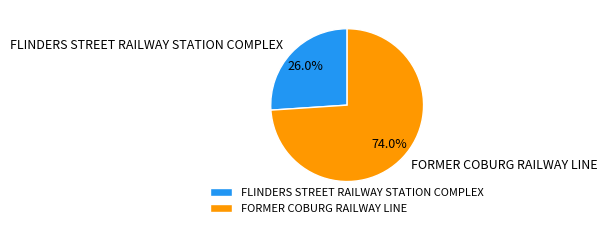

Combined, what portion of the pie is FORMER COBURG RAILWAY LINE and FLINDERS STREET RAILWAY STATION COMPLEX?

100.0%